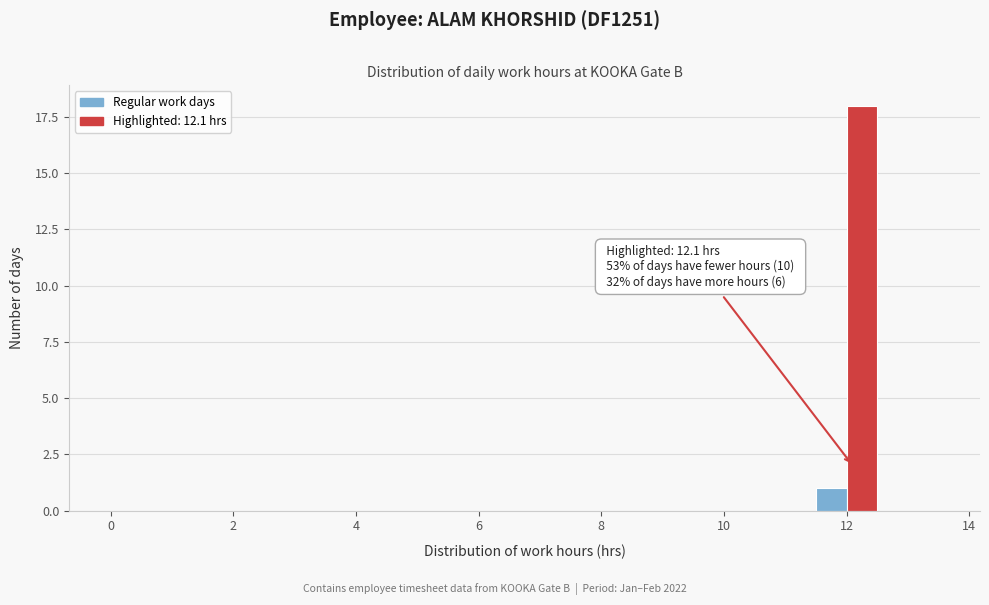

Around what value on the x-axis is the tallest bar? Give the approximate position of its centre, as read against the axis.

12.2